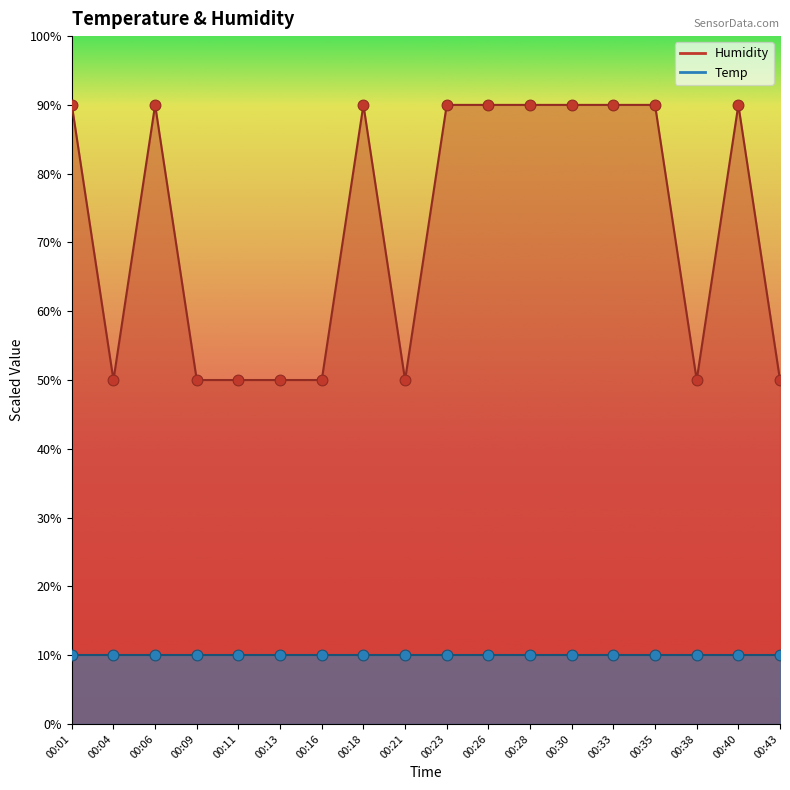

Which has a higher value, 00:33 or 00:40?

00:33